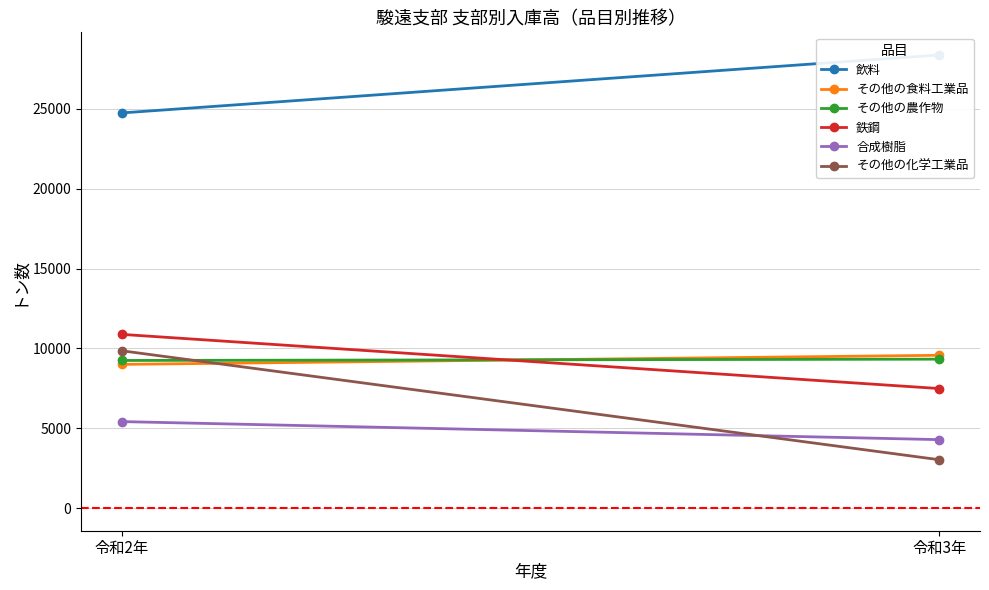

How many series are shown in this chart?

6